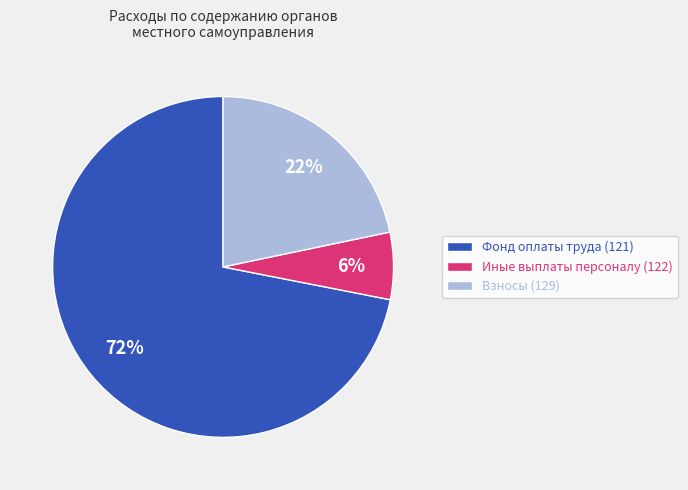

What is the majority slice?

Фонд оплаты труда (121)